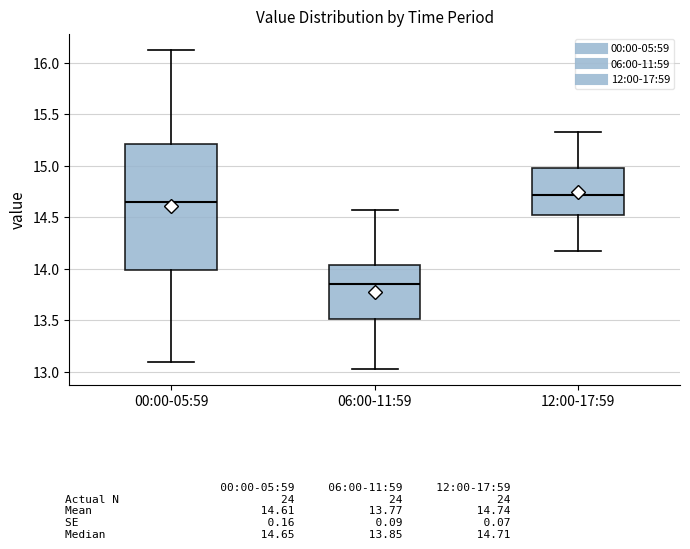

Reading left to right, read every box against the y-axis: the position of its median line, the range the box covers, and the ends of its whiskers. The values are not printed on the chart, so give them approximately, as read against the axis.

00:00-05:59: median 14.65, box 14.00 to 15.20, whiskers 13.10 to 16.15
06:00-11:59: median 13.85, box 13.50 to 14.05, whiskers 13.05 to 14.55
12:00-17:59: median 14.70, box 14.50 to 15.00, whiskers 14.15 to 15.35